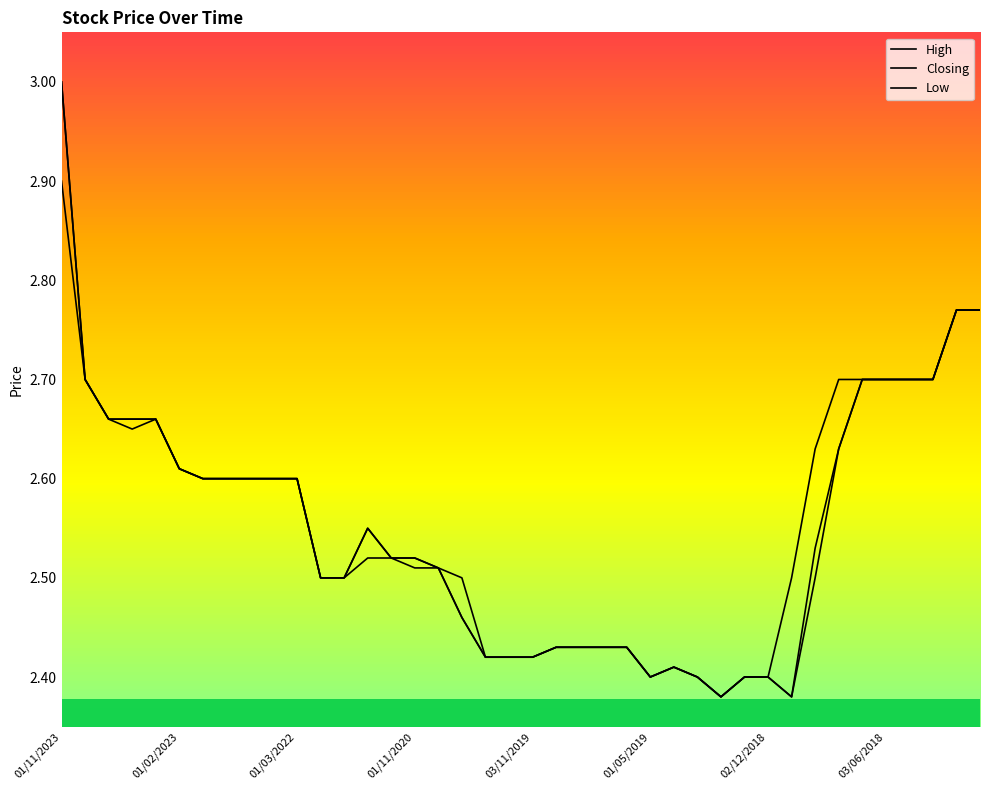

List the series in order of their peak value, highest first.

High, Closing, Low